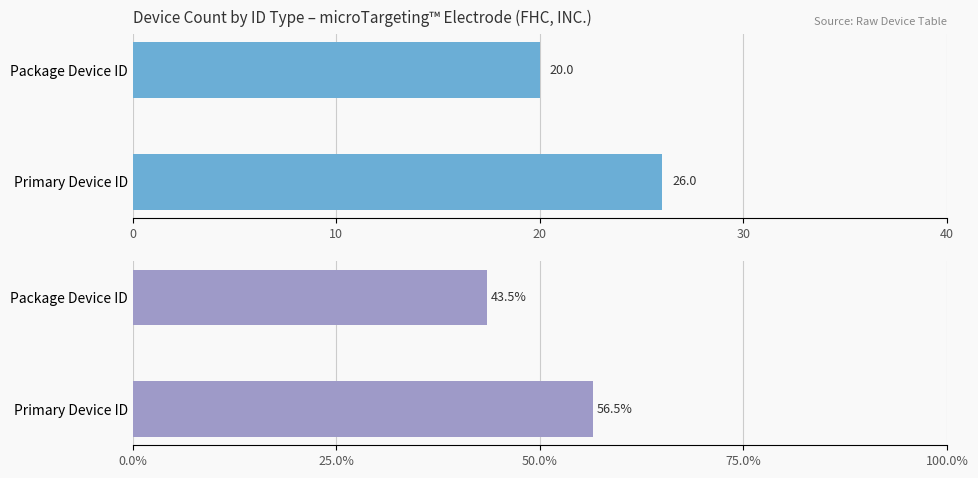

Are the bars grouped side by side (vs. stacked)?

Yes